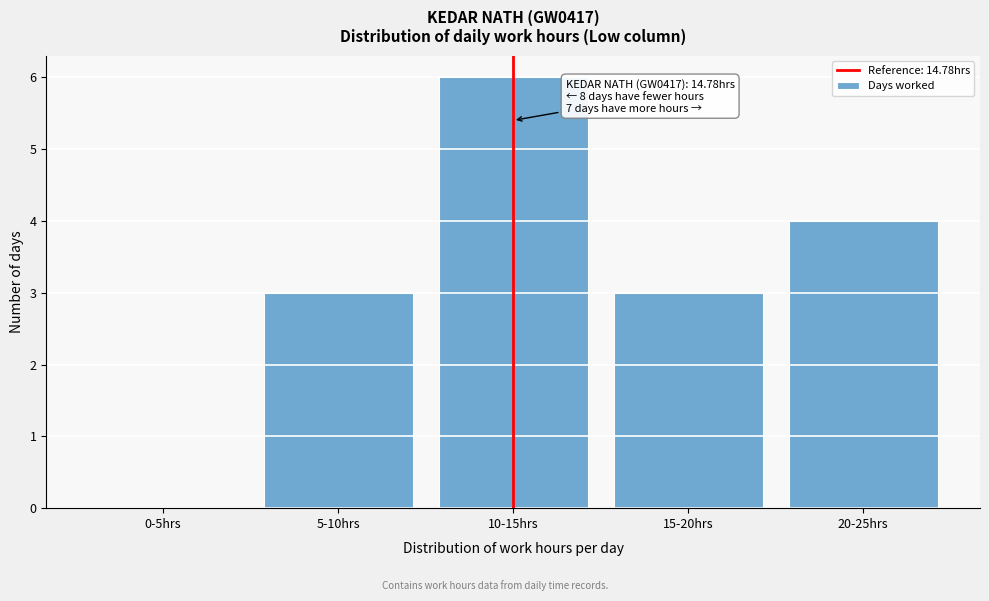

Reading right to left, list all the values displayed in this chart.

20-25hrs=4	15-20hrs=3	10-15hrs=6	5-10hrs=3	0-5hrs=0